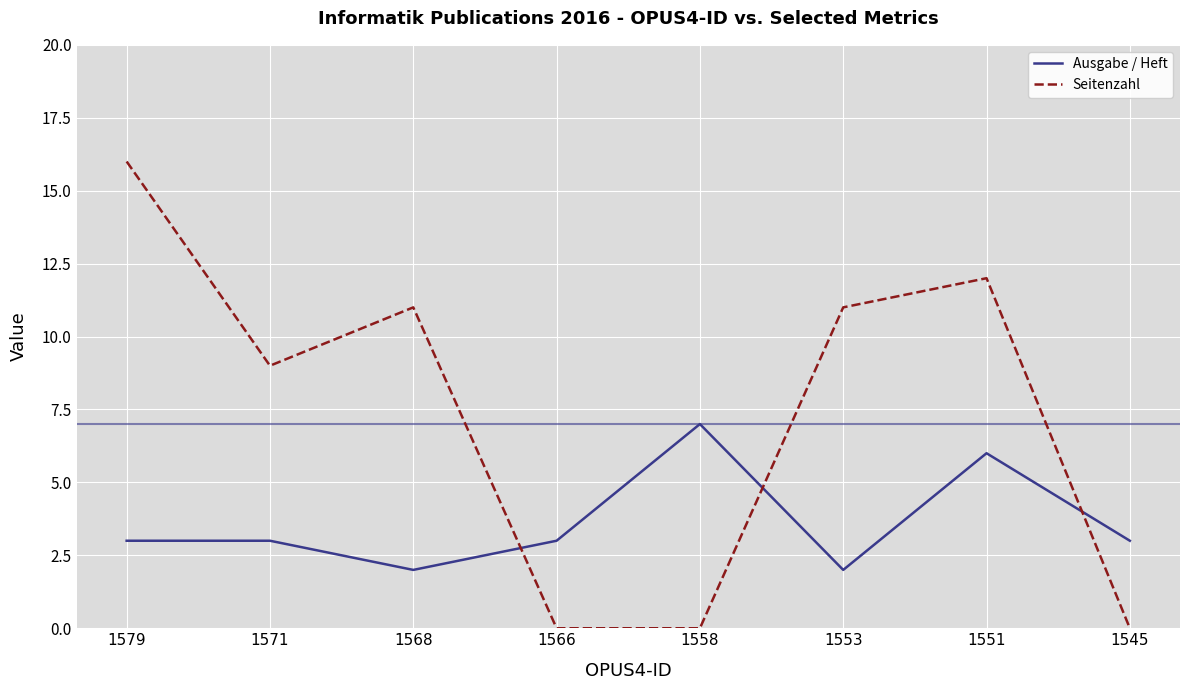

At which category does the chart reach its peak across all series?

1579